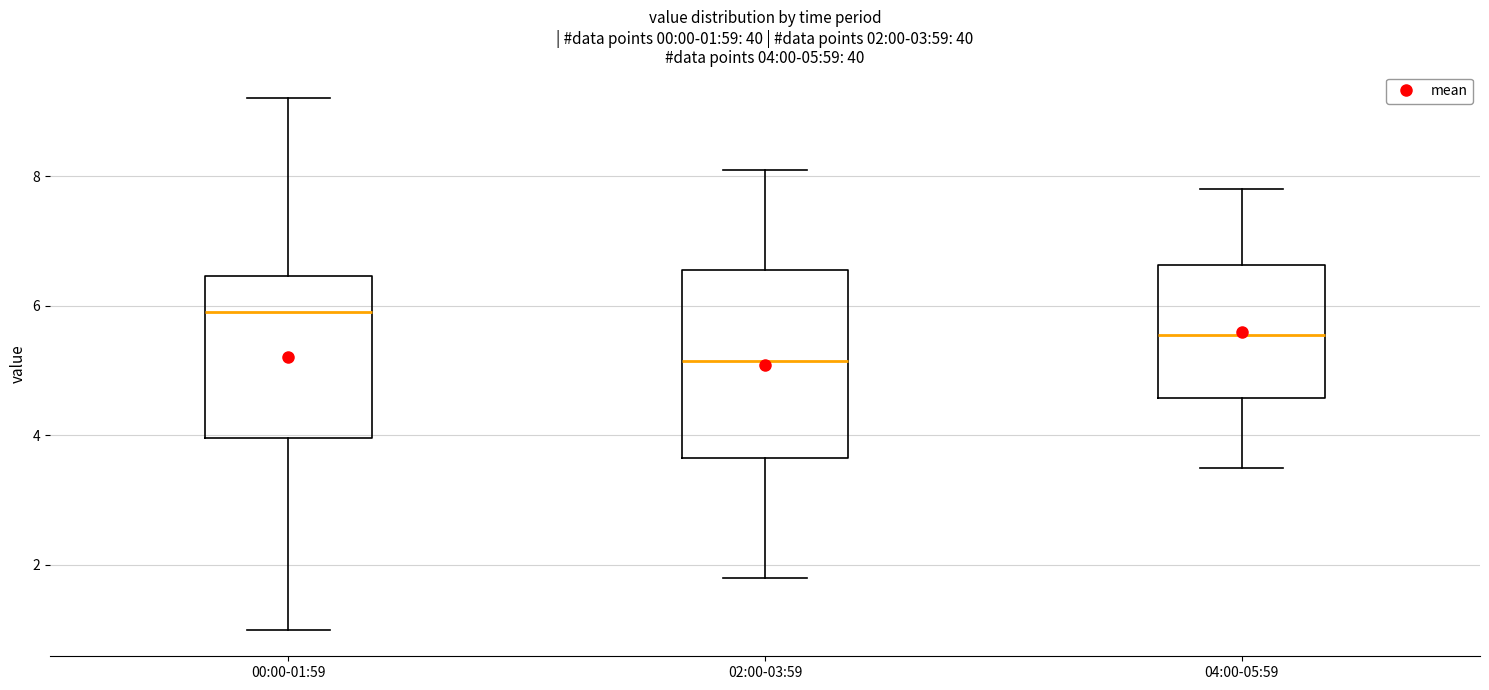

Which box is the tallest, from its lower edge to its upper edge?

02:00-03:59